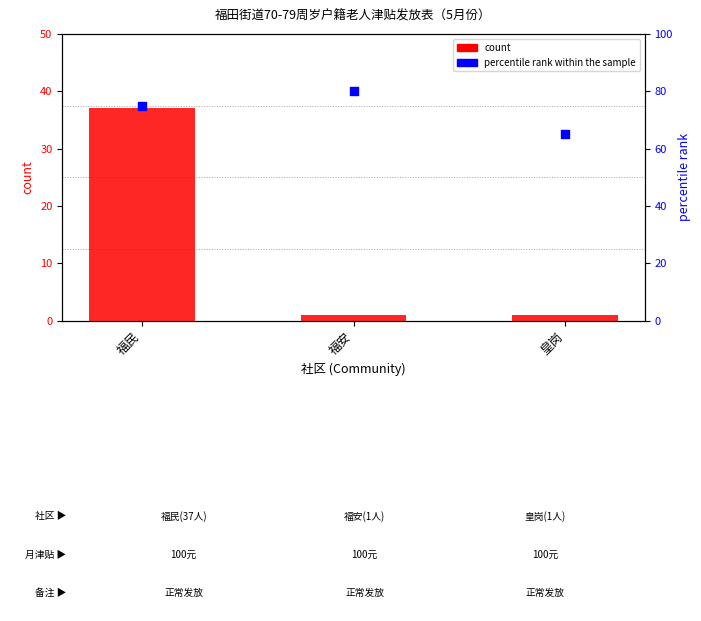

Is the value of count at 福民 greater than the value of percentile rank within the sample at 皇岗?

No